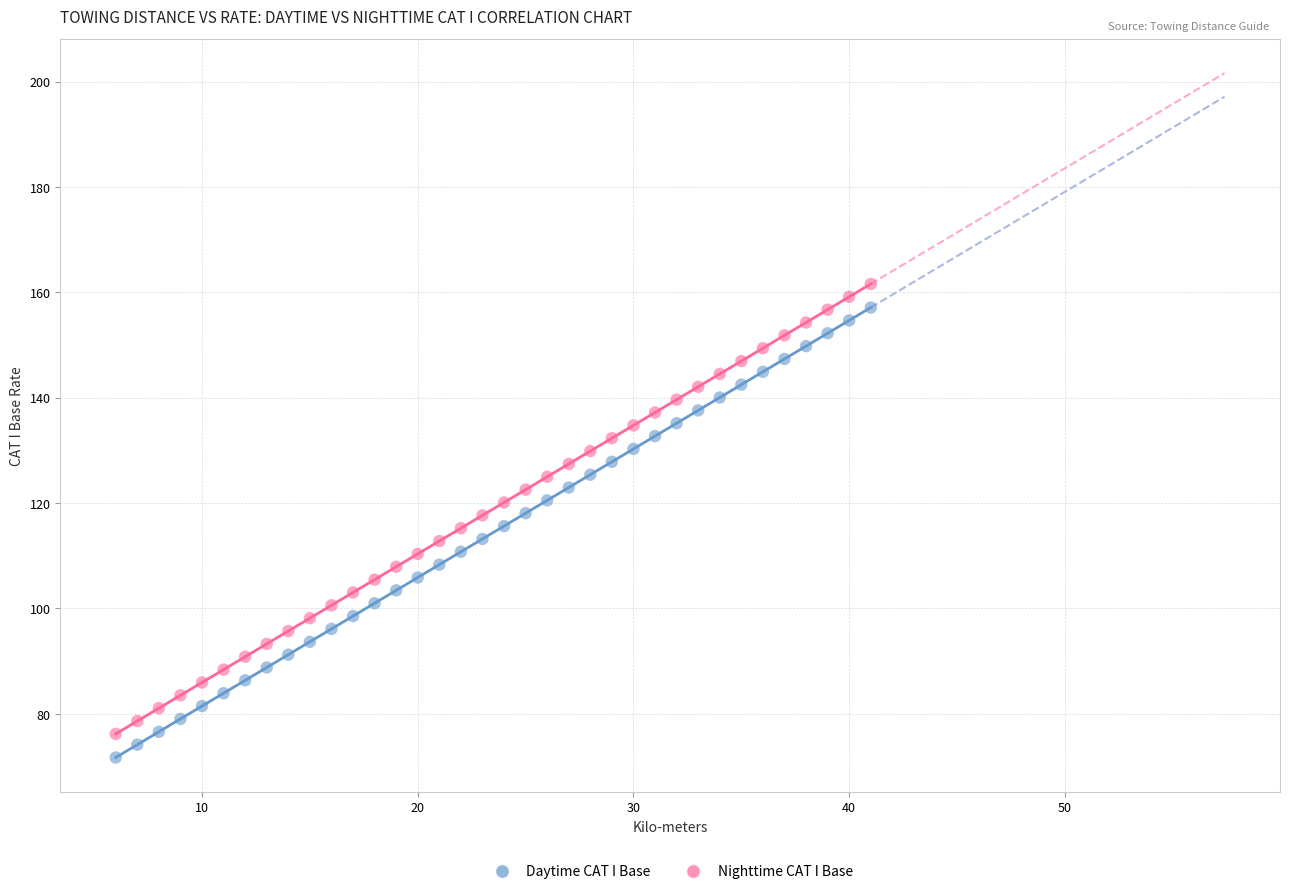

What is the X range (max minus min) for the scatter plot?

35.0